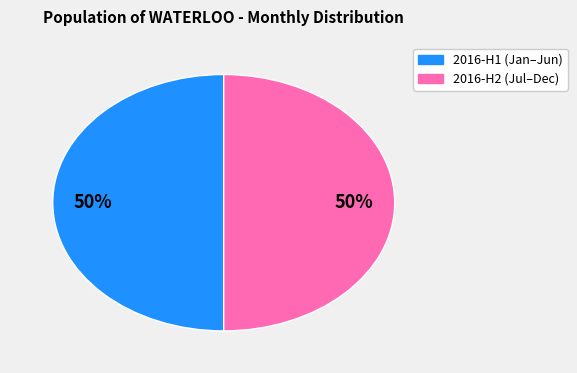

How many segments does this pie chart have?

2